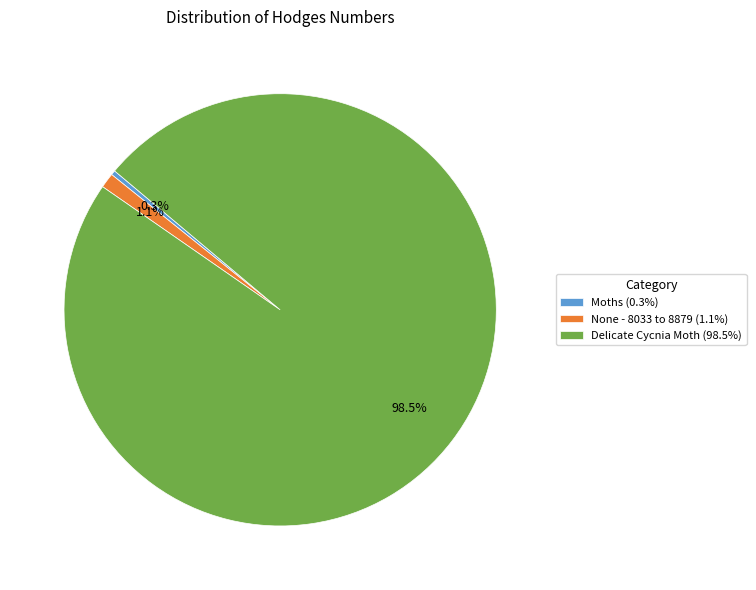

Does any single category account for the majority?

Yes